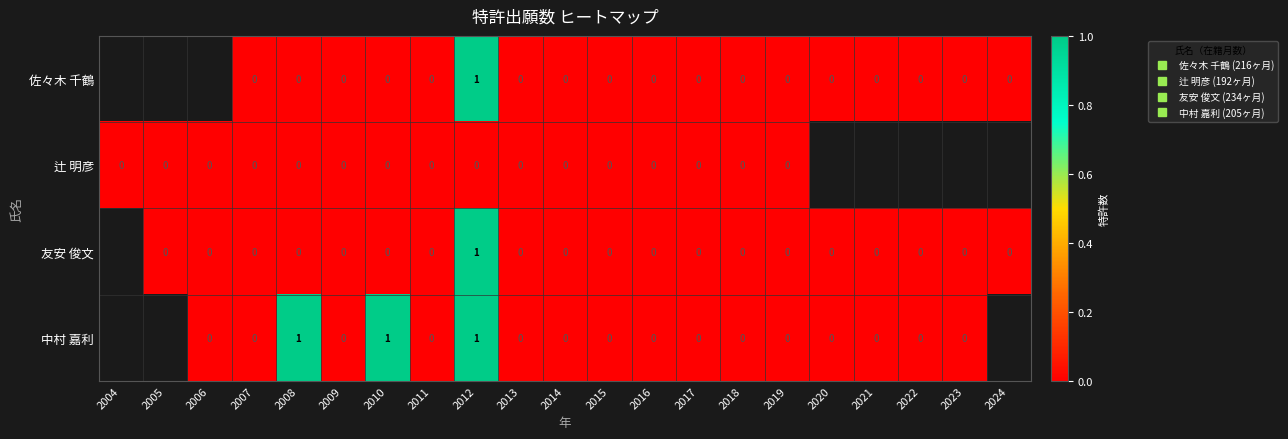

Between 2010 and 2012, which is larger?

2012